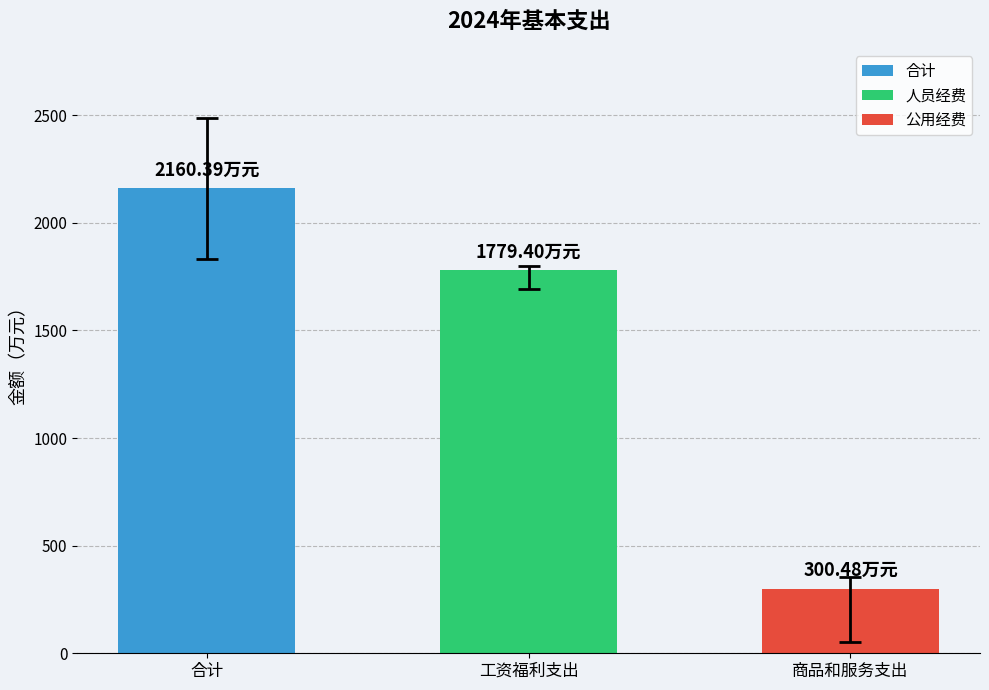

List the series in order of their overall mean, highest first.

合计, 人员经费, 公用经费